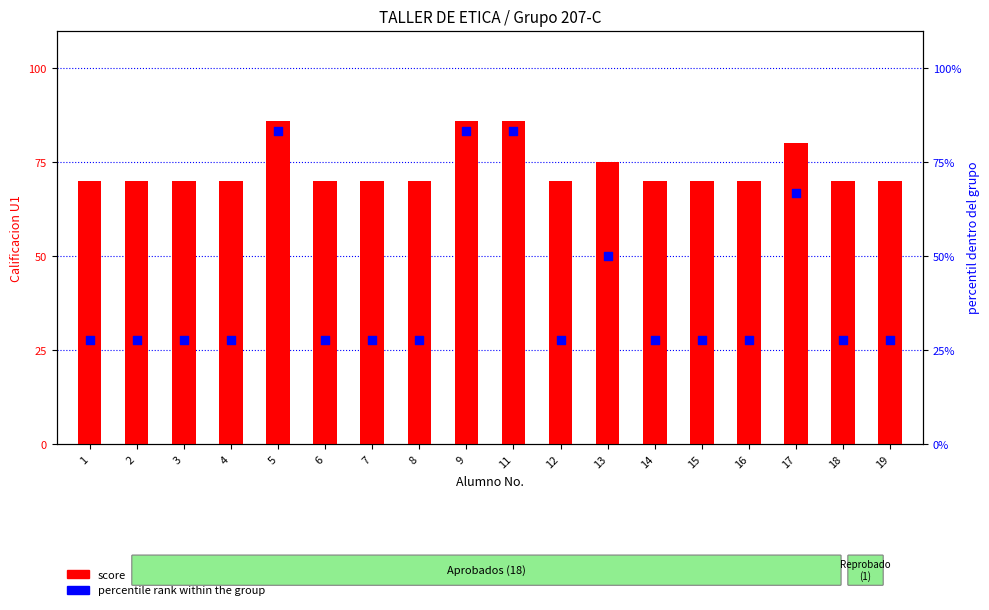

Is the value of score at 3 greater than the value of percentile rank within the group at 5?

No